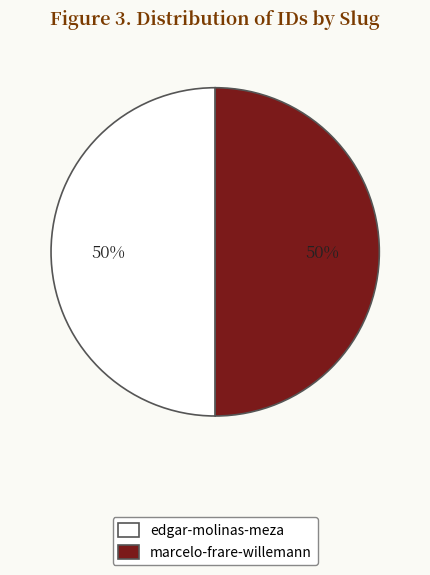

True or false: edgar-molinas-meza accounts for 41% of the total.

False